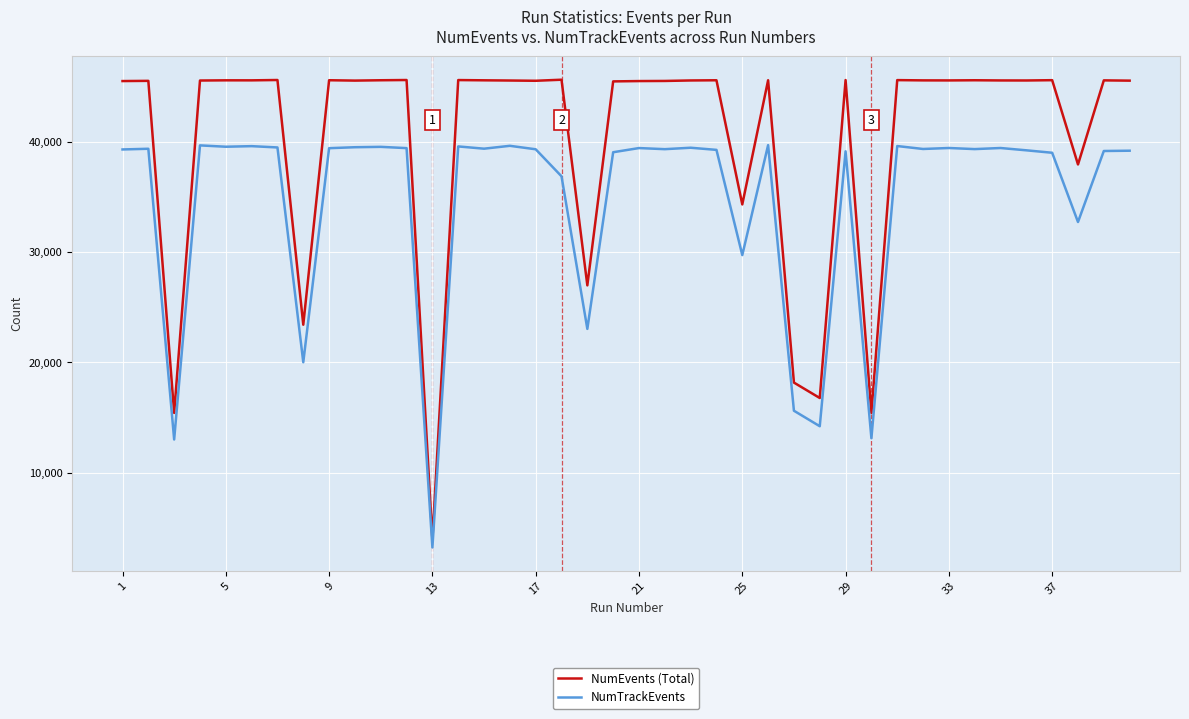

True or false: NumEvents (Total) and NumTrackEvents intersect in this chart.

False